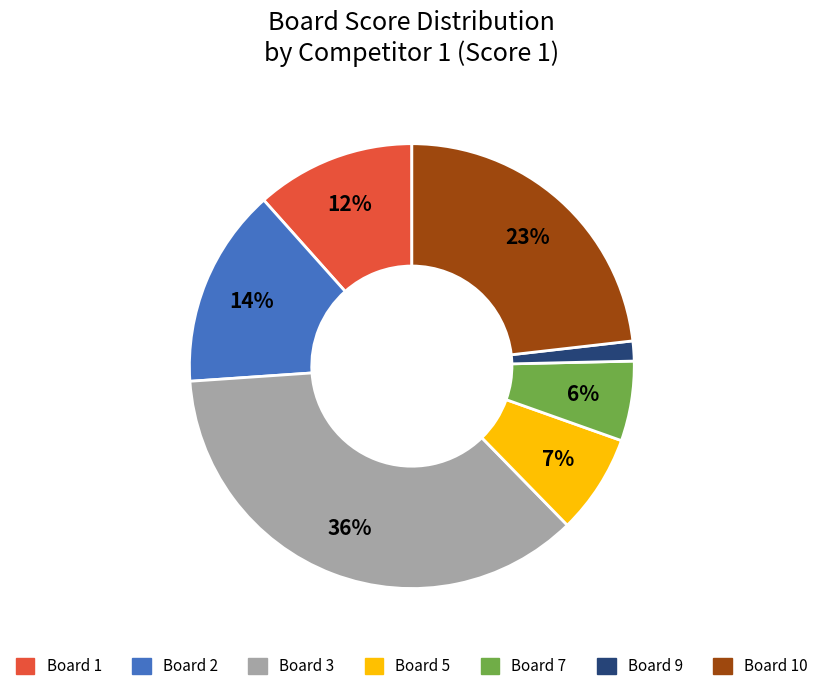

Does any single category account for the majority?

No